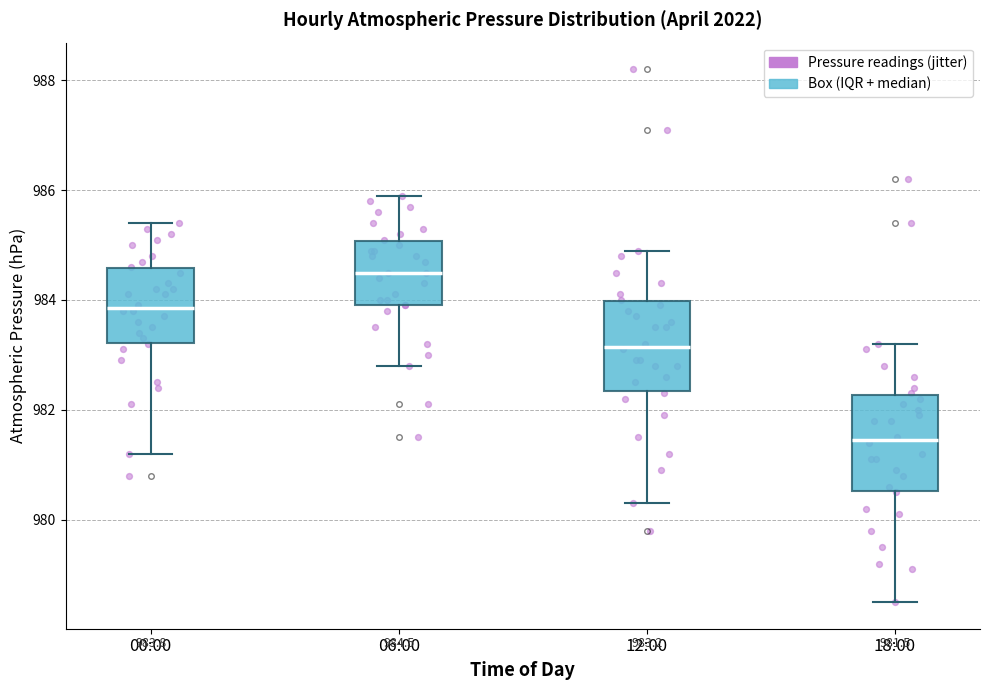

Which box has the highest median line?

06:00